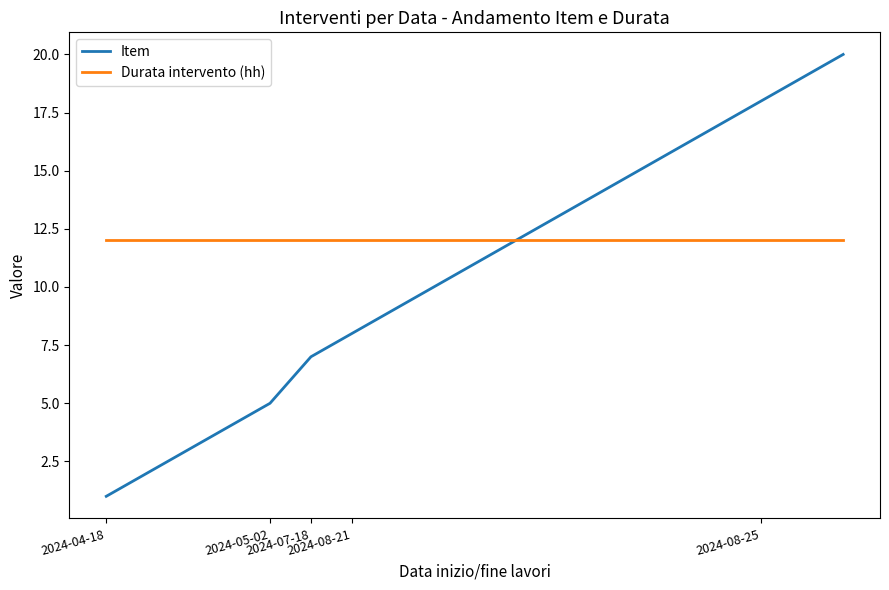

List the series in order of their peak value, highest first.

Item, Durata intervento (hh)